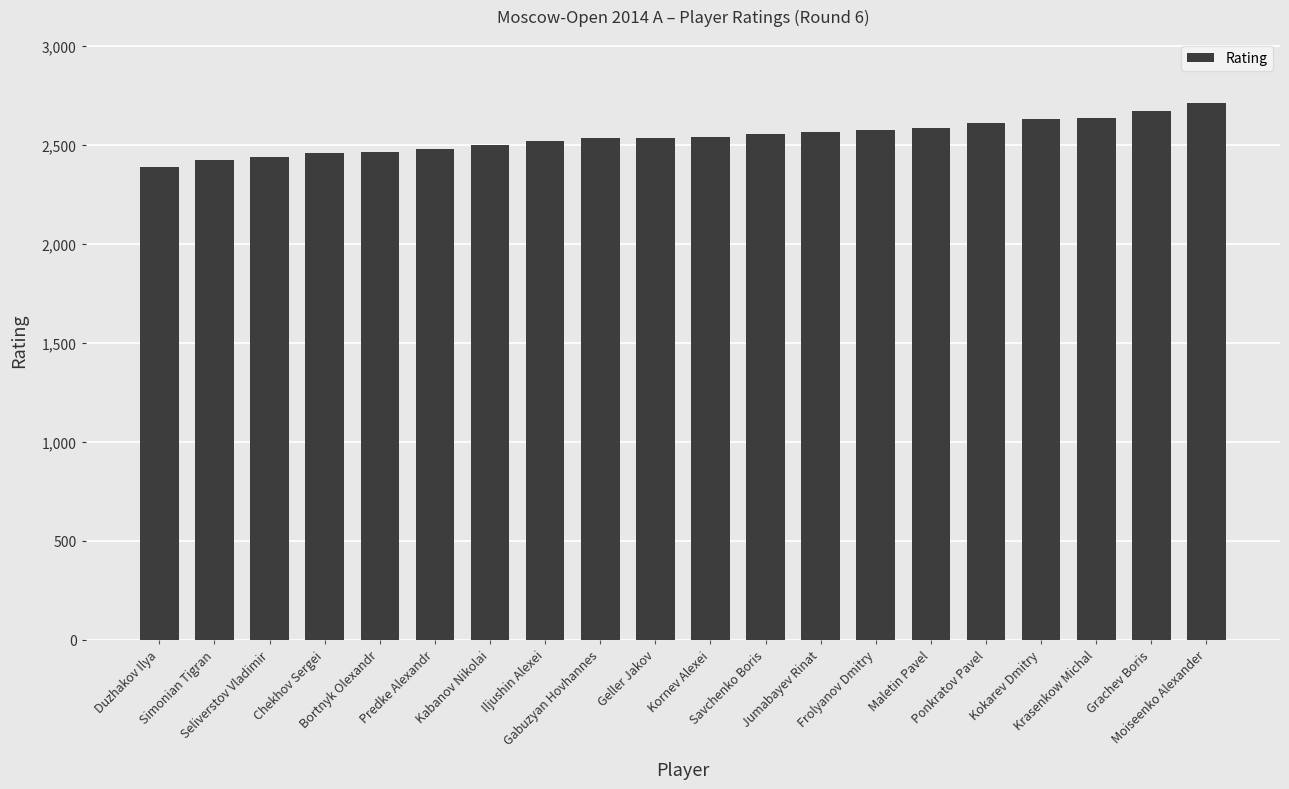

What is the label of the 15th bar from the left?

Maletin Pavel